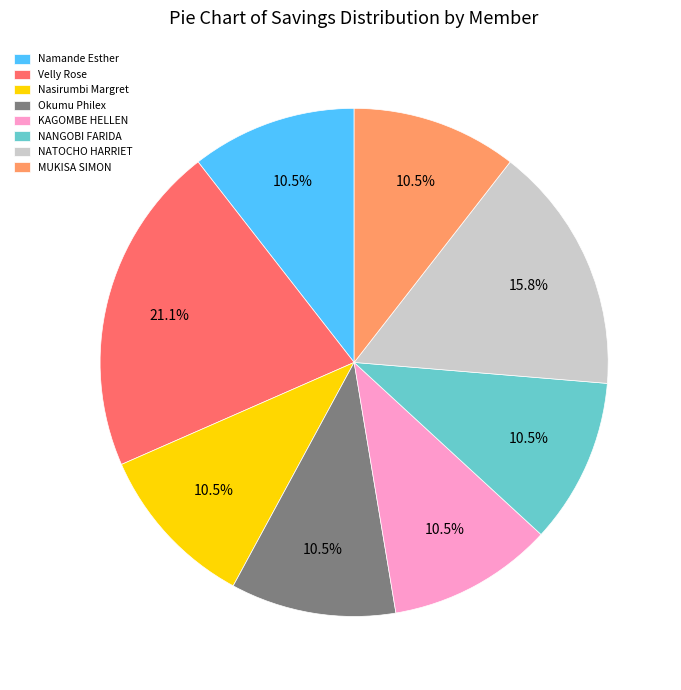

What is the largest slice in the pie chart?

Velly Rose